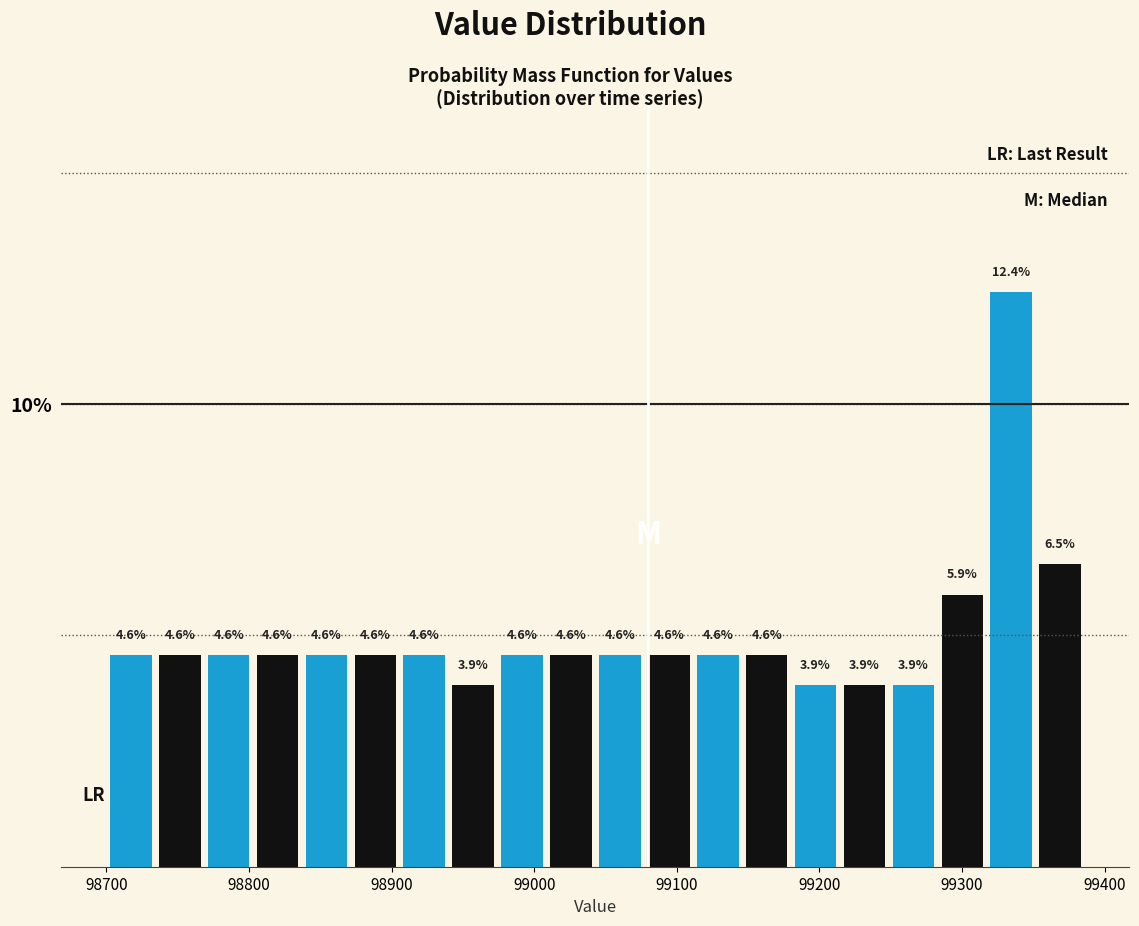

Read against the x-axis, roughly where is the centre of the tallest bar?

99330